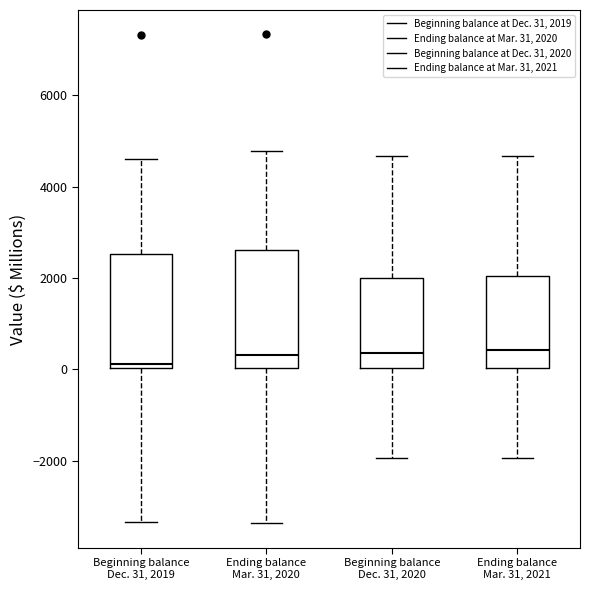

Reading left to right, read every box against the y-axis: the position of its median line, the range the box covers, and the ends of its whiskers. The values are not printed on the chart, so give them approximately, as read against the axis.

Beginning balance Dec. 31, 2019: median 200, box 0 to 2600, whiskers -3400 to 4600
Ending balance Mar. 31, 2020: median 400, box 0 to 2600, whiskers -3400 to 4800
Beginning balance Dec. 31, 2020: median 400, box 0 to 2000, whiskers -2000 to 4600
Ending balance Mar. 31, 2021: median 400, box 0 to 2000, whiskers -2000 to 4600